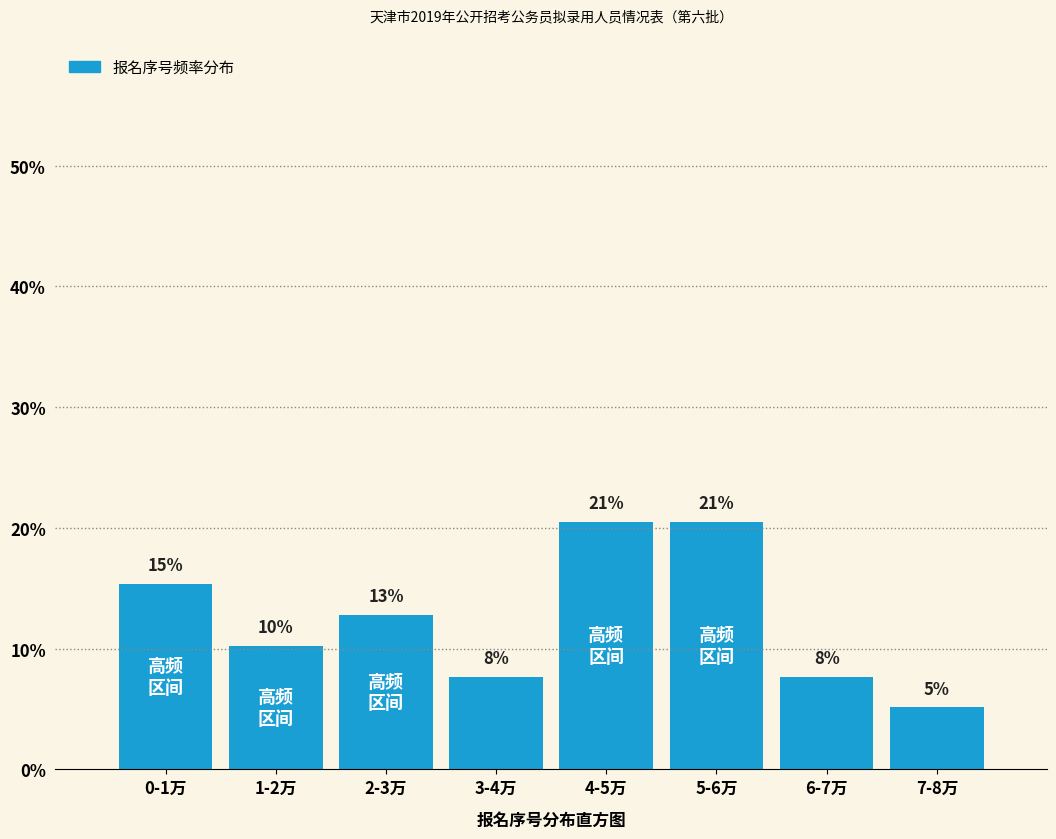

Does the chart contain any negative values?

No